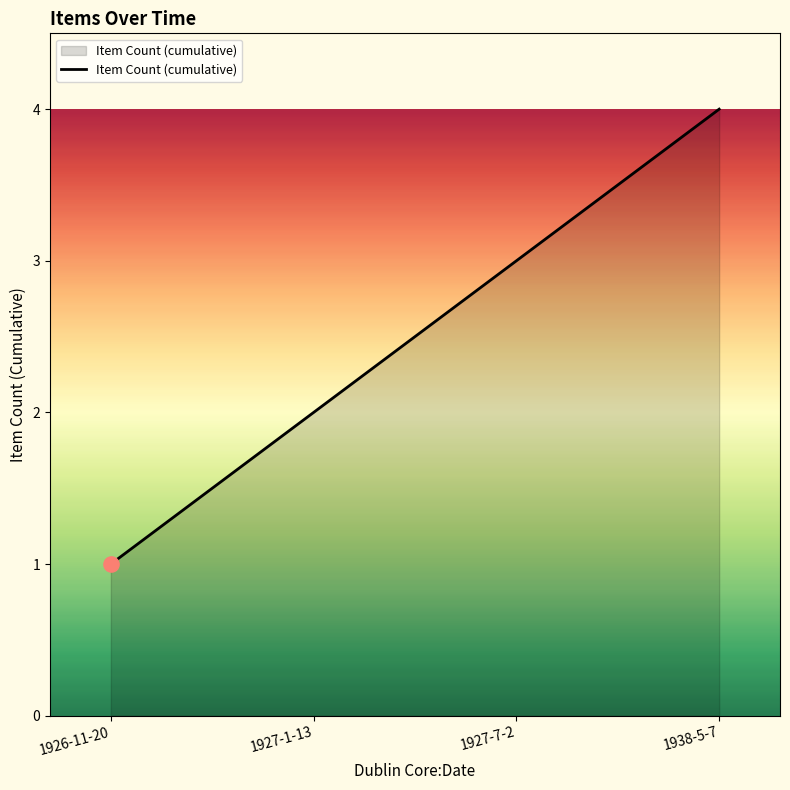

What is the ratio of the value at 1938-5-7 to the value at 1926-11-20?

4.0